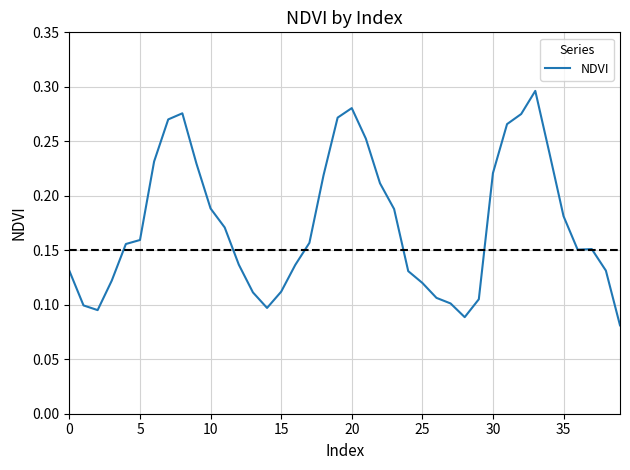

How many lines are shown in the chart?

1